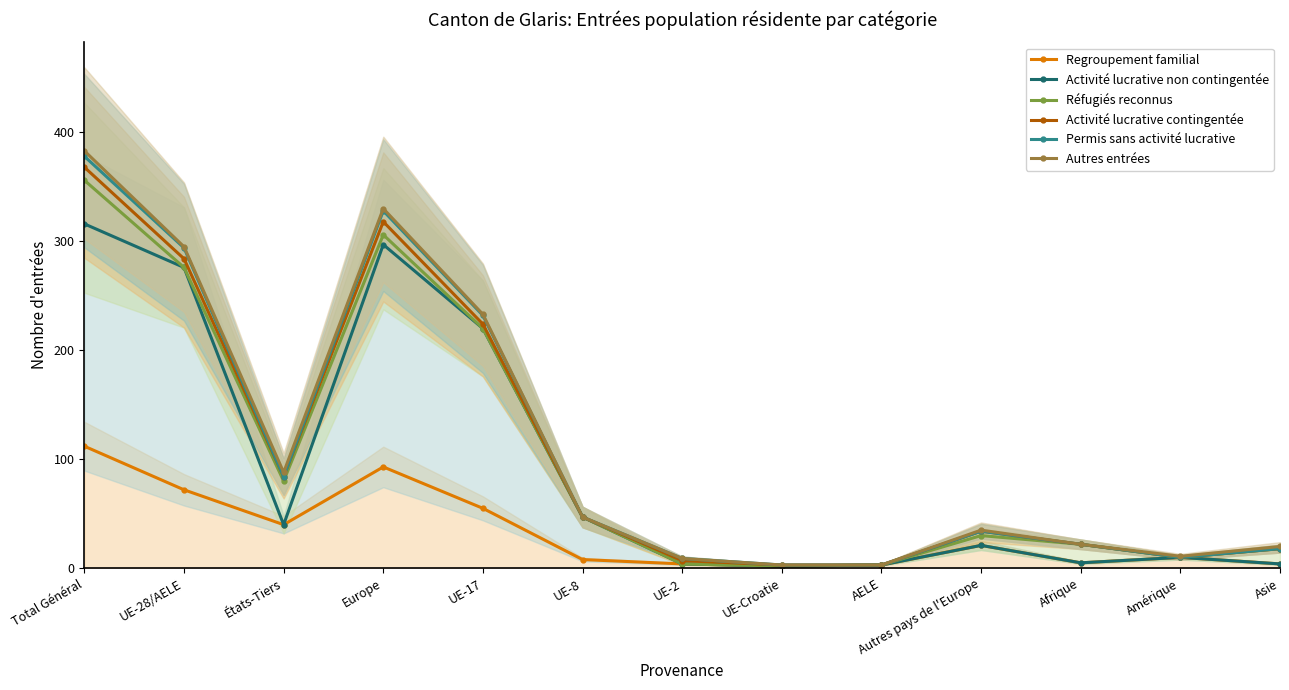

At which category is the sum across all series the highest?

Total Général